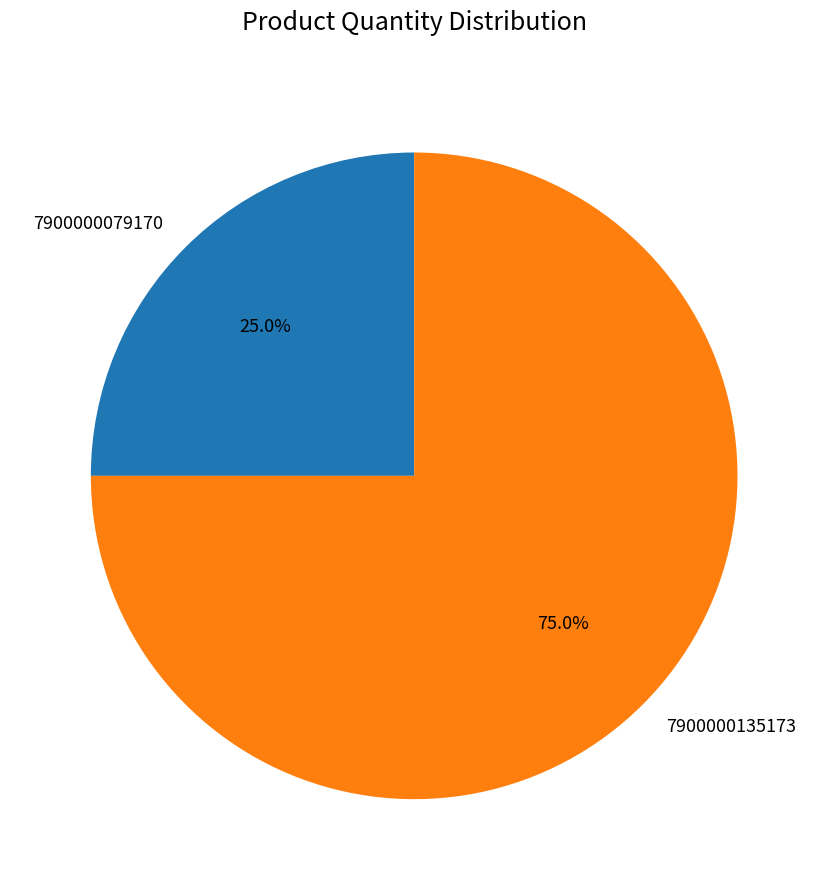

Is there a majority slice in this chart?

Yes